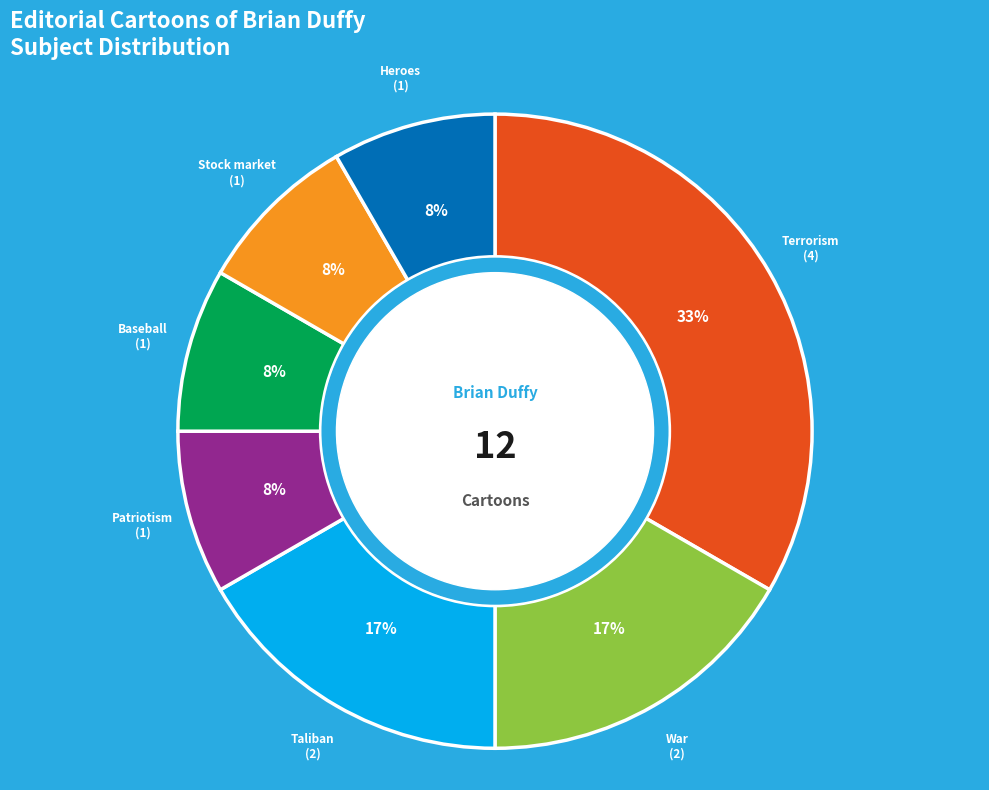

What percentage is the Patriotism slice, to the nearest percent?

8%